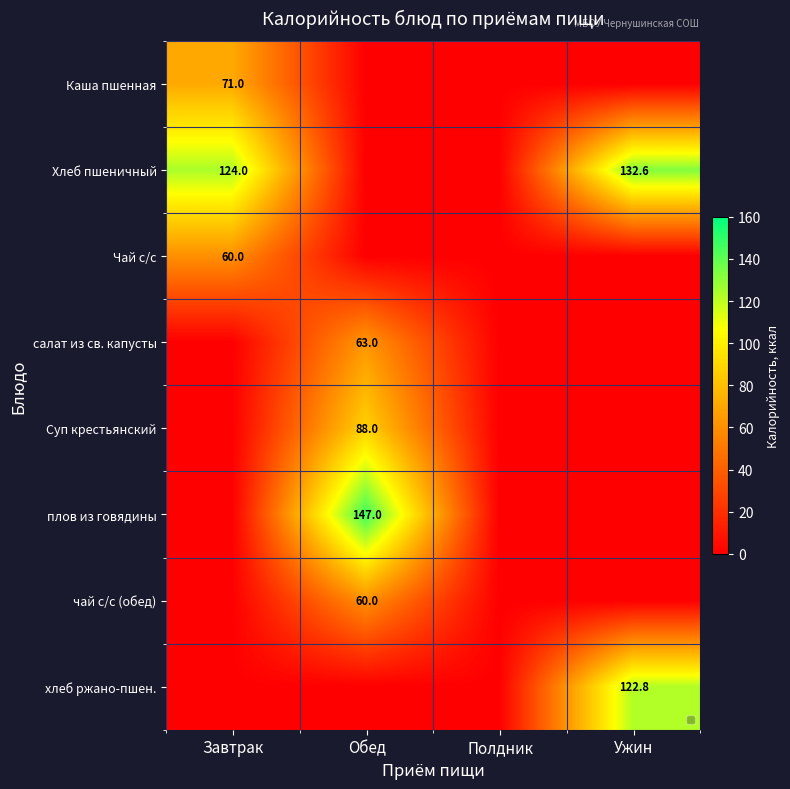

At how many categories does at least one series exceed 32?

3